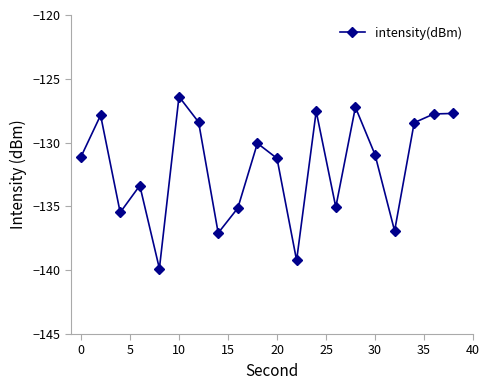

How many points are lower than both their immediate neighbors (excluding endpoints)?

6